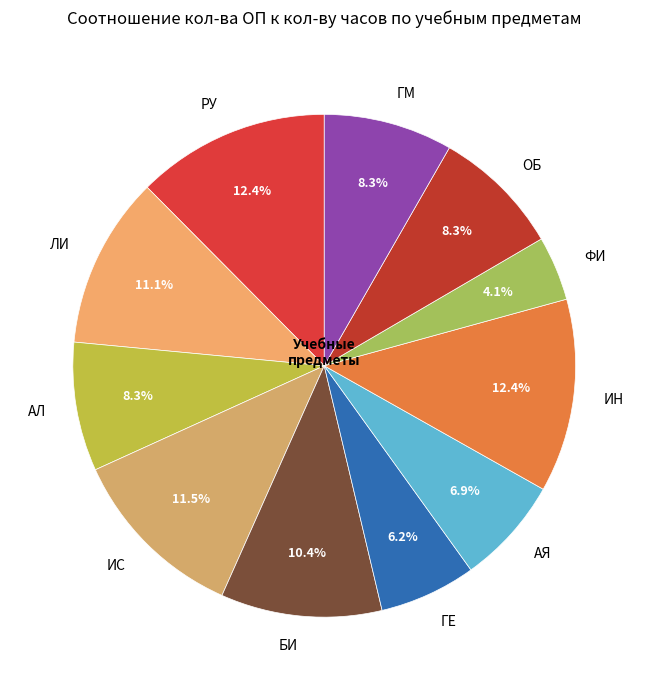

Does ГМ account for over 50% of the chart?

No